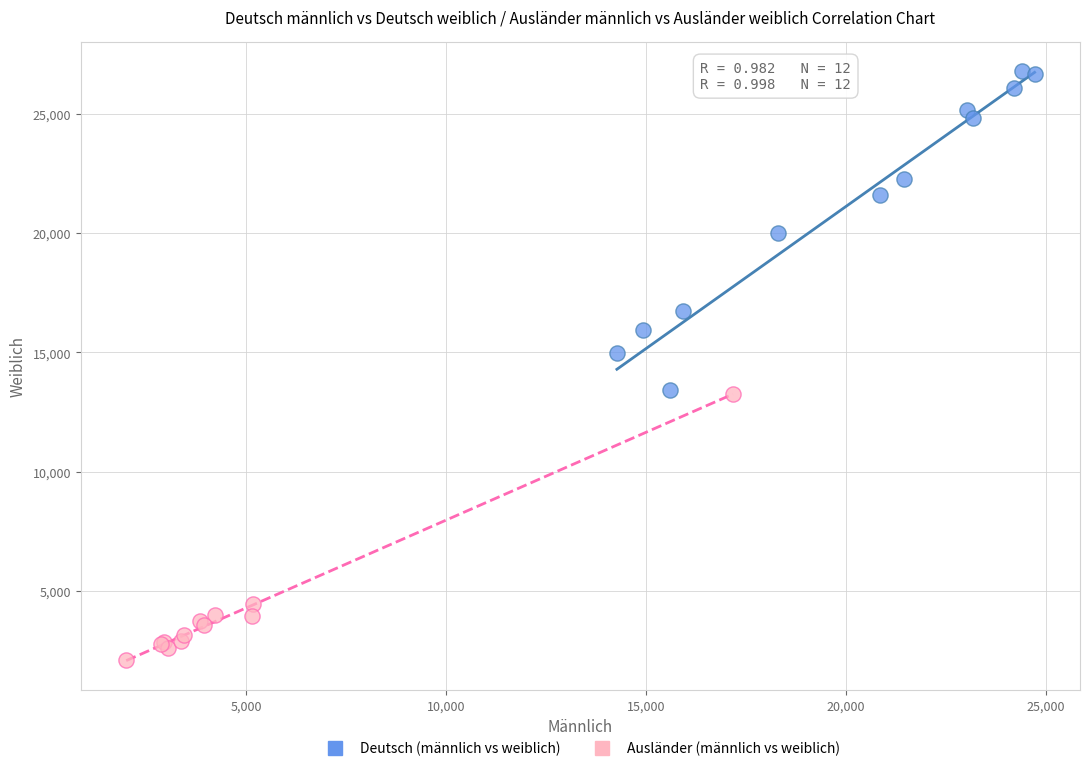

Which series has the widest spread of Y values?

Deutsch (männlich vs weiblich)